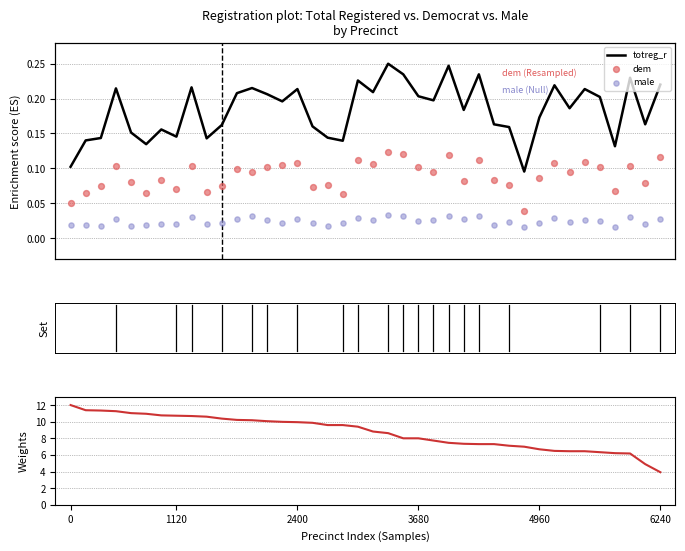

Which series contains the highest Y value?

female